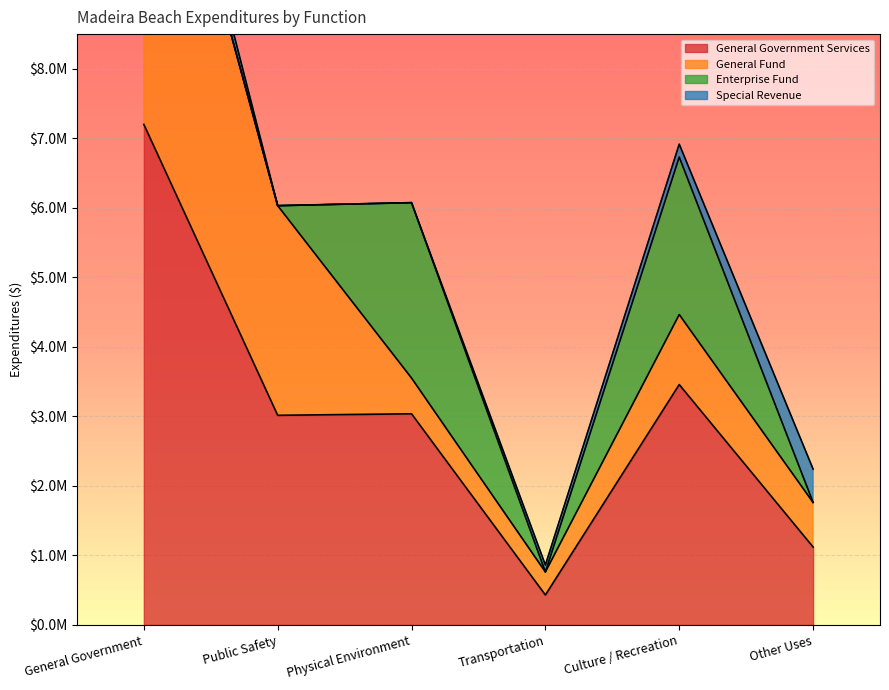

List the series in order of their peak value, highest first.

General Government Services, General Fund, Enterprise Fund, Special Revenue